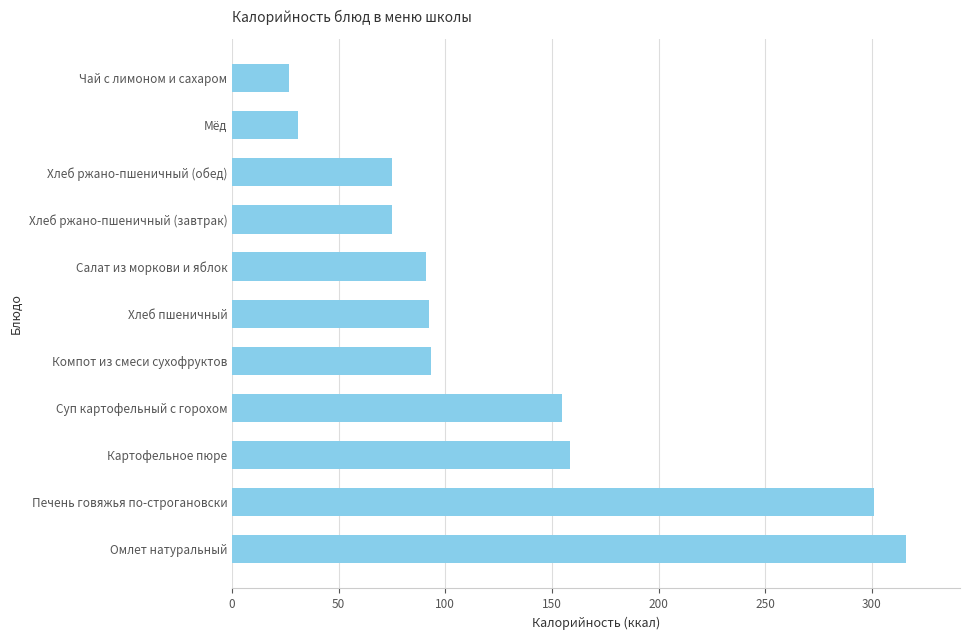

What is the change in value from Компот из смеси сухофруктов to Мёд?

-62.4